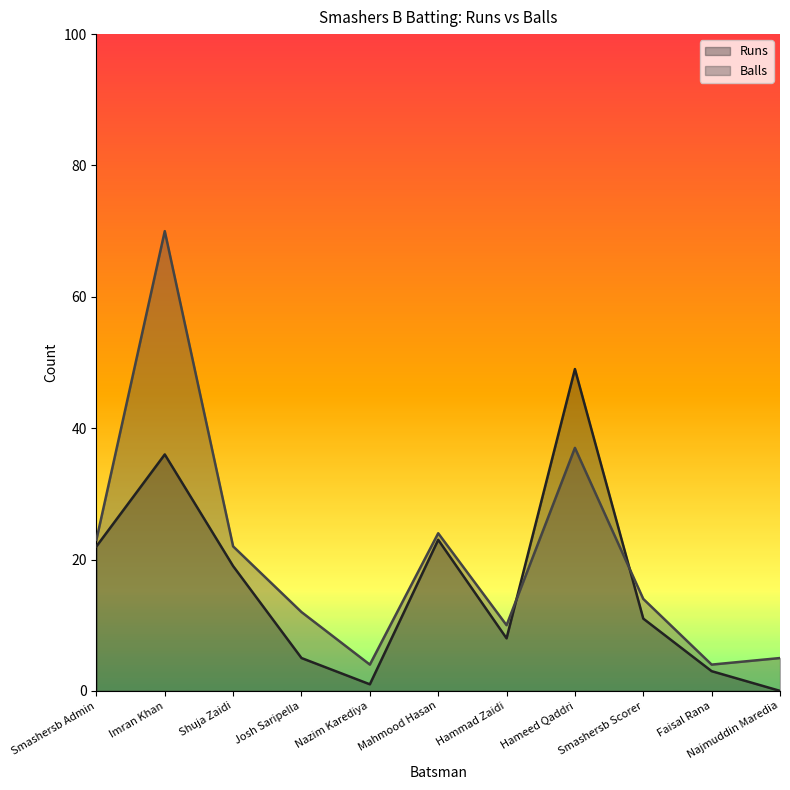

Which series ends up on top after the final intersection of Balls and Runs?

Balls